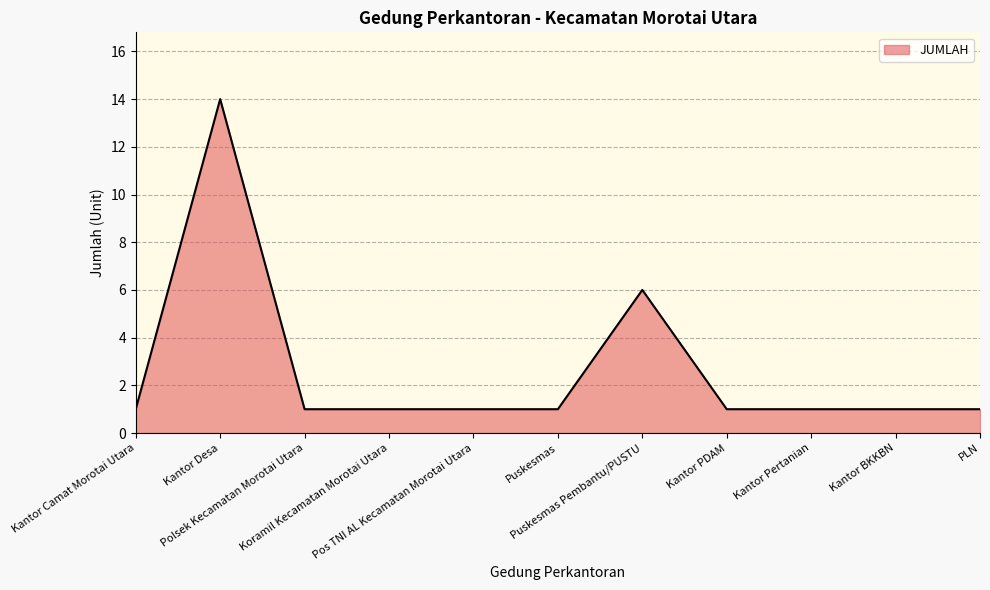

What is the greatest value displayed?

14